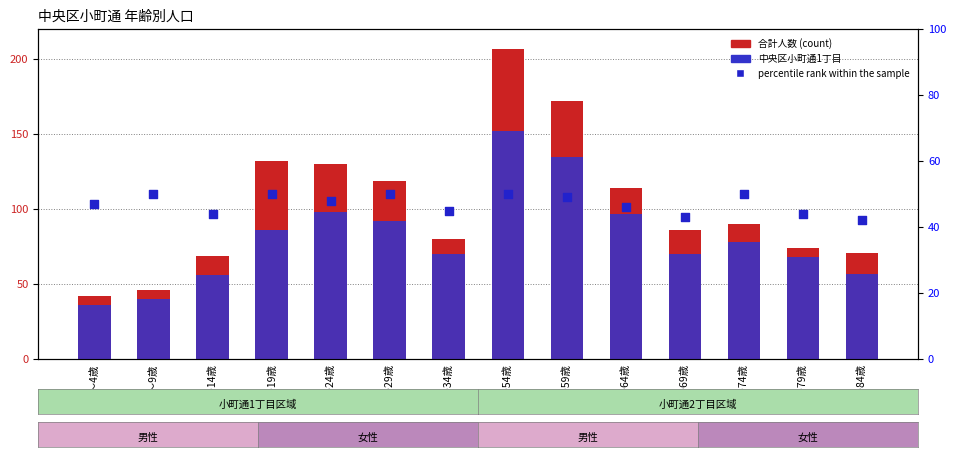

Which series has the largest Y range (max minus min)?

中央区小町通丁目合計